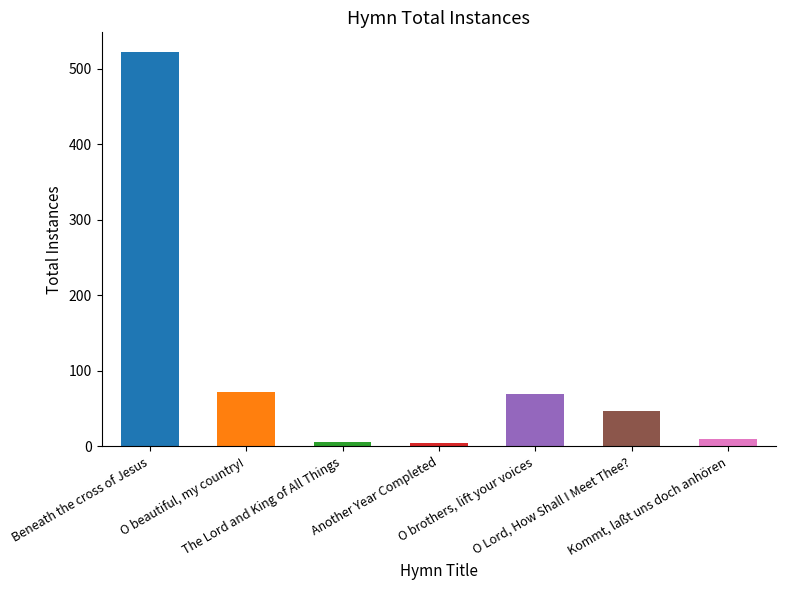

The chart shows a value of 522 at Beneath the cross of Jesus. True or false?

True